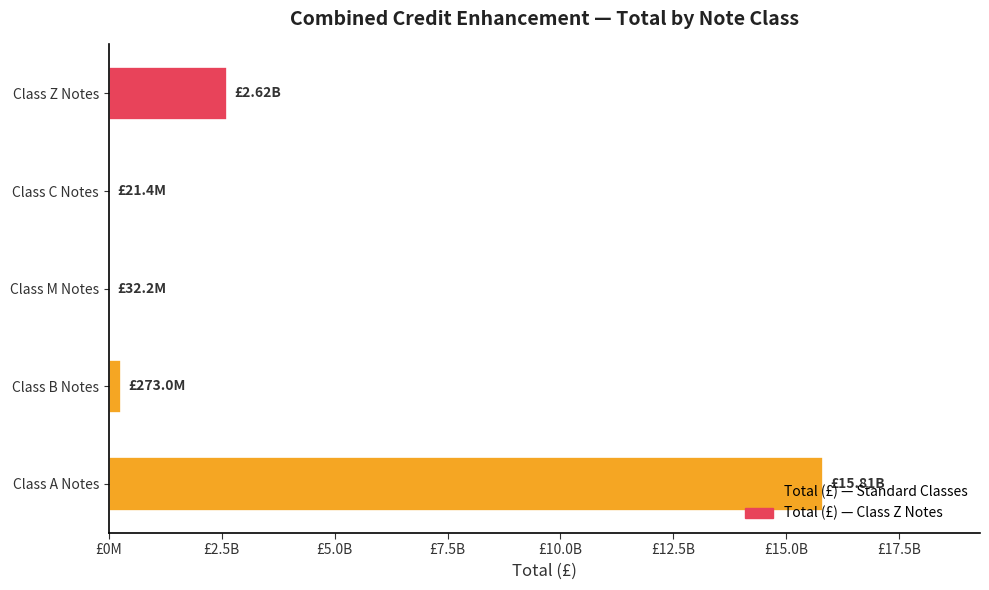

Which category has the highest value across all series?

Class A Notes